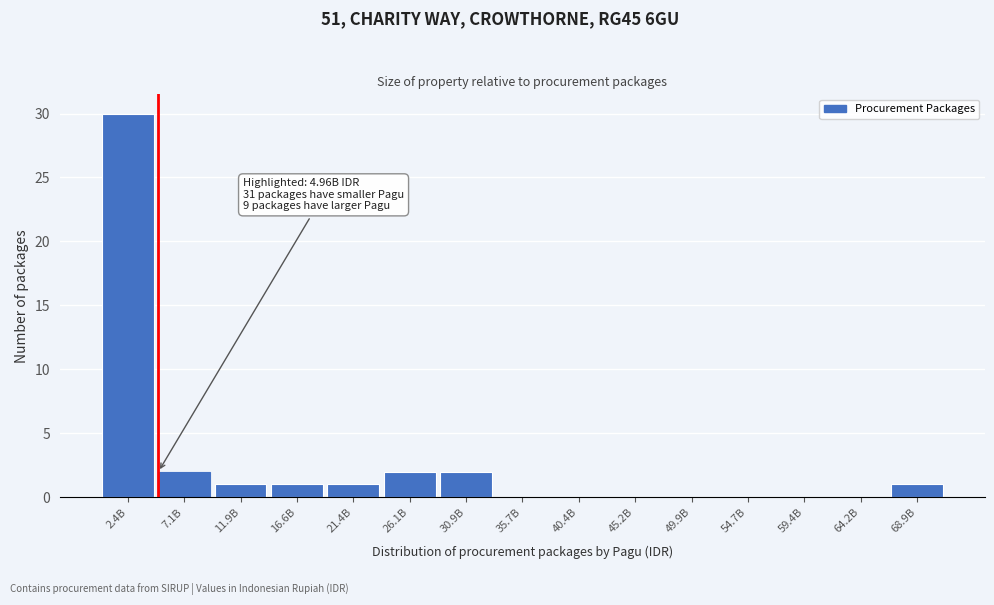

Reading left to right, what are all the values shown in this chart?

2.4B=30	7.1B=2	11.9B=1	16.6B=1	21.4B=1	26.1B=2	30.9B=2	35.7B=0	40.4B=0	45.2B=0	49.9B=0	54.7B=0	59.4B=0	64.2B=0	68.9B=1